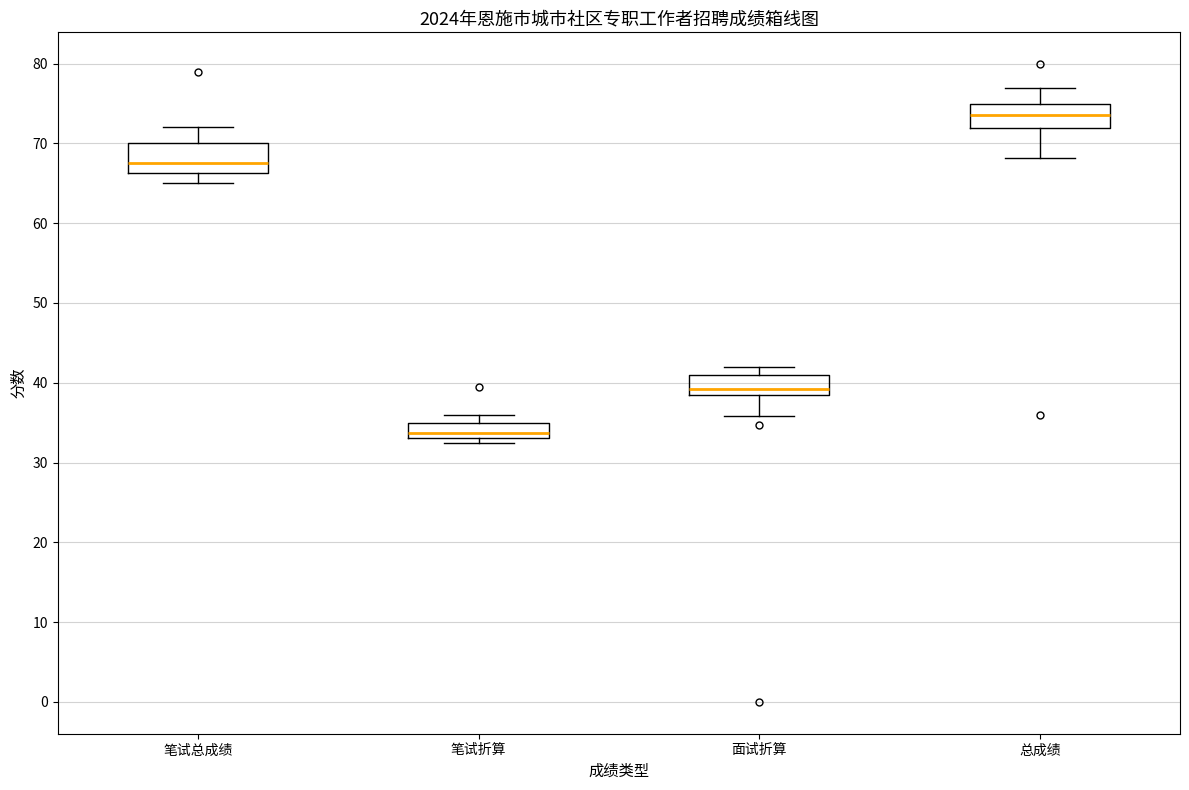

Reading left to right, transcribe this box plot: for each box, give where its median line is, the range the box spans, and where its two whiskers end, as read against the y-axis. The values are not printed on the chart, so give them approximately, as read against the axis.

笔试总成绩: median 68, box 66 to 70, whiskers 65 to 72
笔试折算: median 34, box 33 to 35, whiskers 33 (just below the box's lower edge) to 36
面试折算: median 39, box 38 to 41, whiskers 36 to 42
总成绩: median 74, box 72 to 75, whiskers 68 to 77